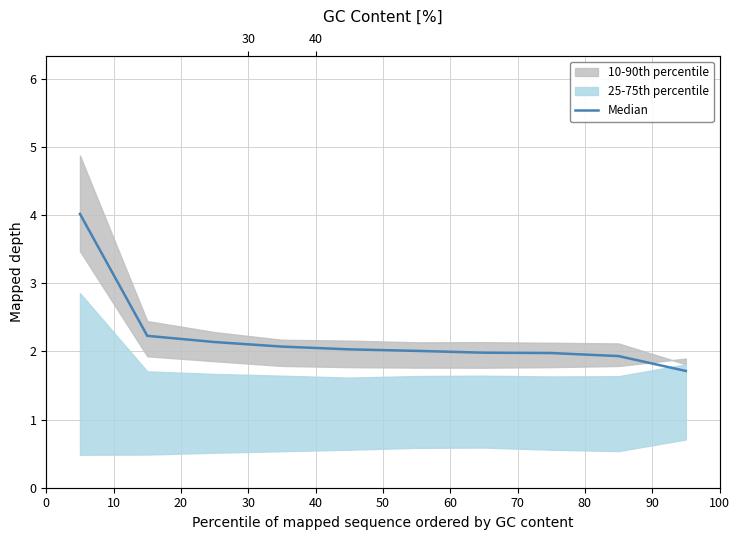

What is the difference between the maximum and second lowest values?

2.1